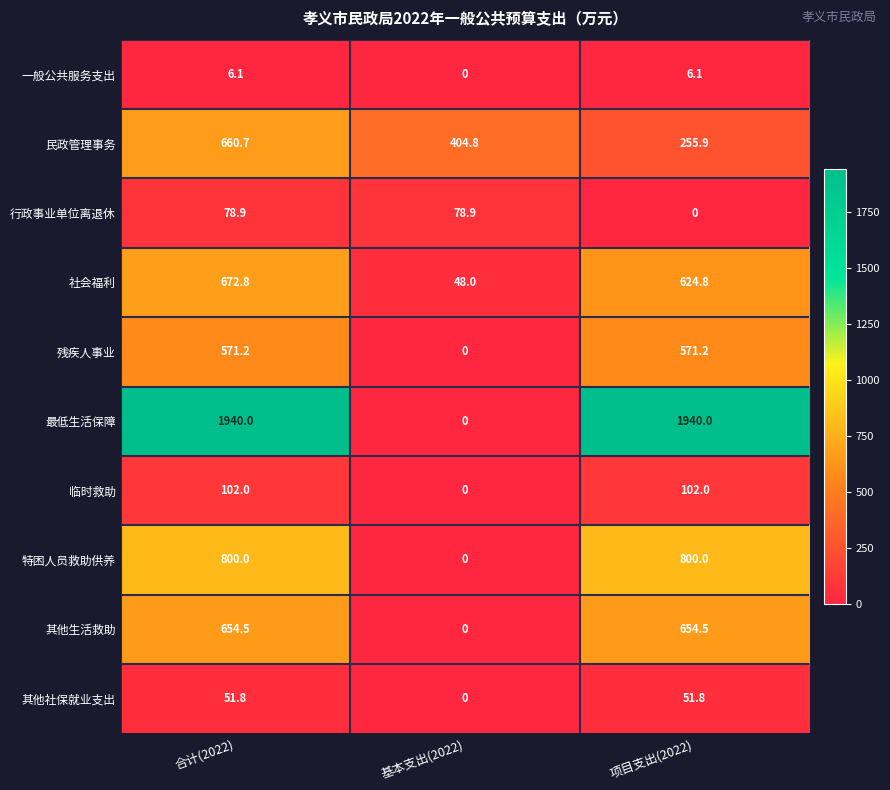

List the series in order of their peak value, lowest first.

一般公共服务支出, 其他社保就业支出, 行政事业单位离退休, 临时救助, 残疾人事业, 其他生活救助, 民政管理事务, 社会福利, 特困人员救助供养, 最低生活保障